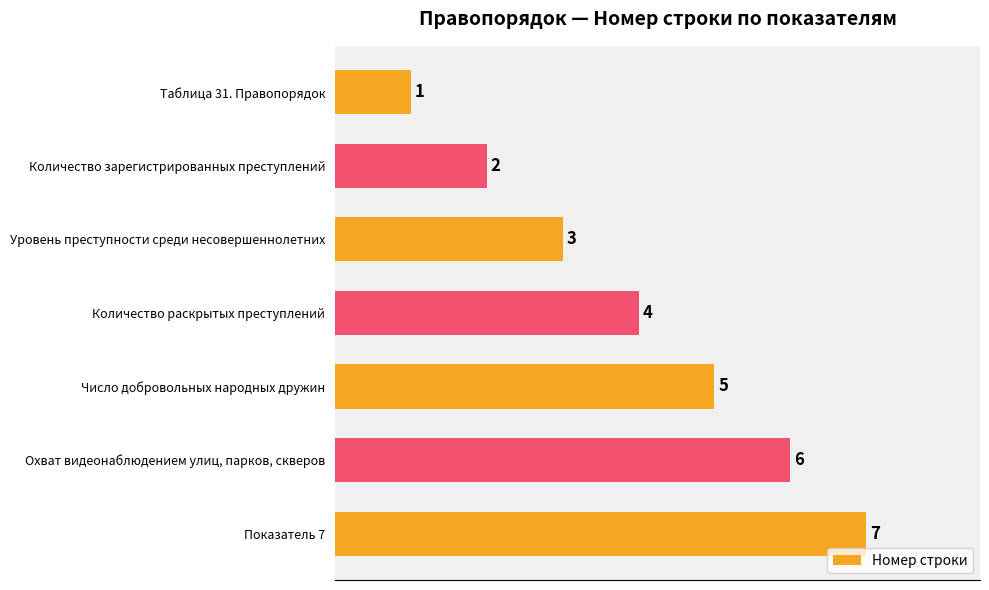

What is the value of the 5th bar from the top?

5